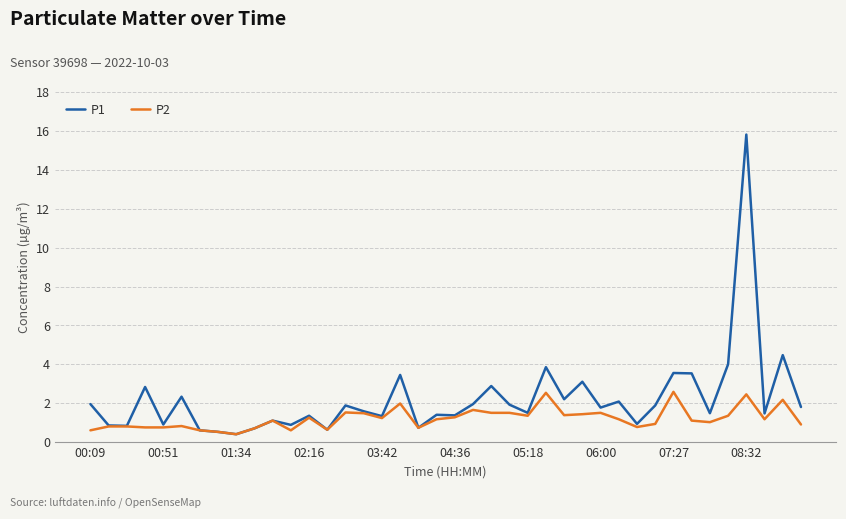

Which series has the largest total across all categories?

P1